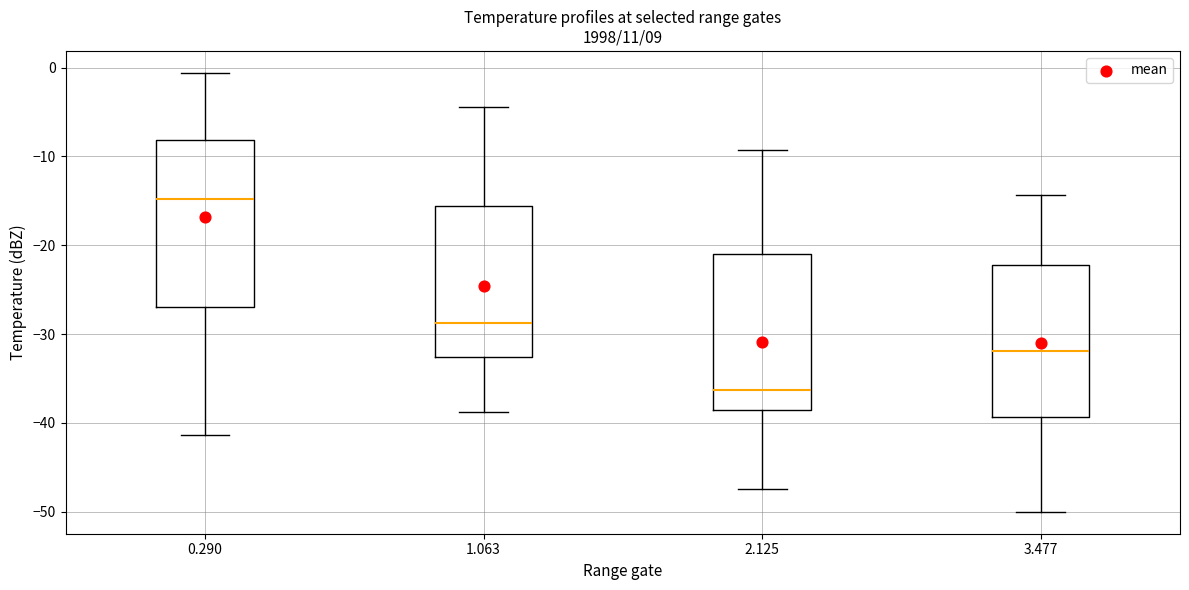

Which box has the highest median line?

0.290